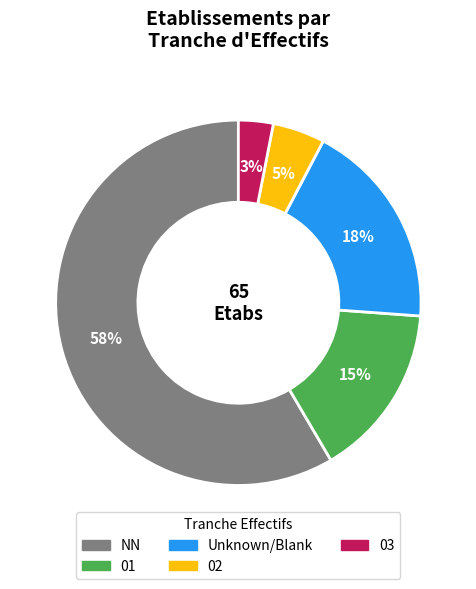

To the nearest percent, what is the average slice percentage?

20%